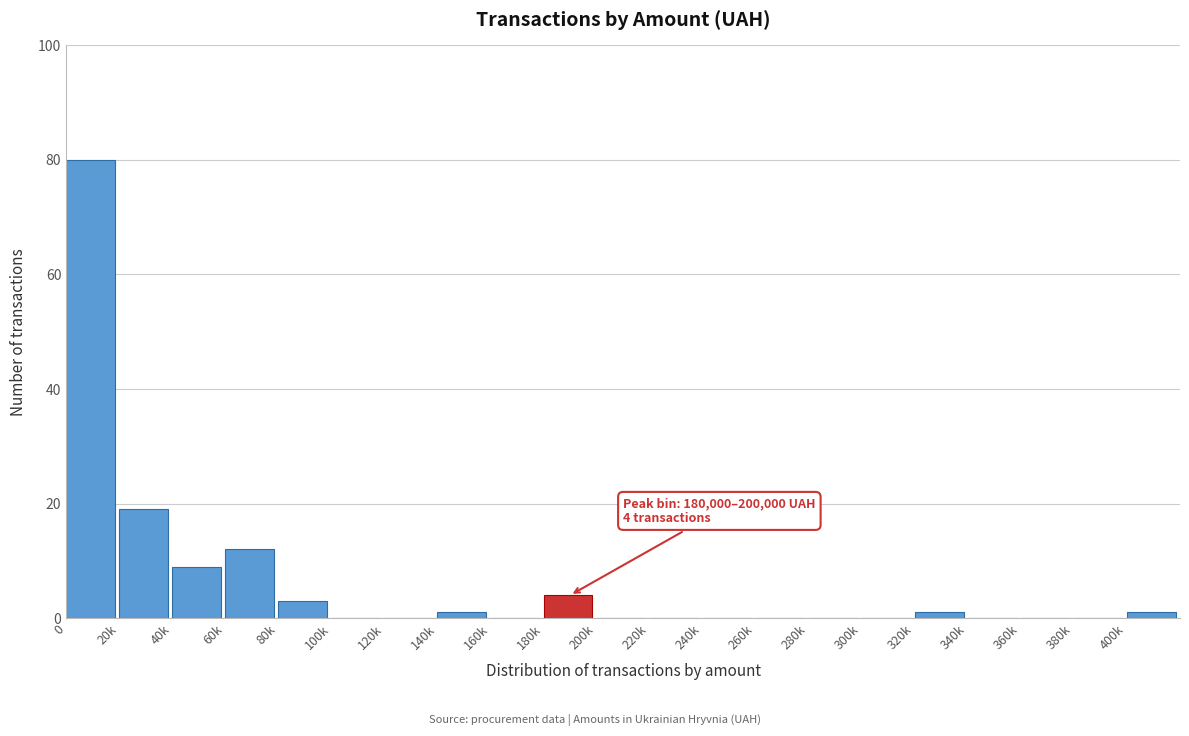

Reading right to left, list all the values displayed in this chart.

400k=1	380k=0	360k=0	340k=0	320k=1	300k=0	280k=0	260k=0	240k=0	220k=0	200k=0	180k=4	160k=0	140k=1	120k=0	100k=0	80k=3	60k=12	40k=9	20k=19	0=80